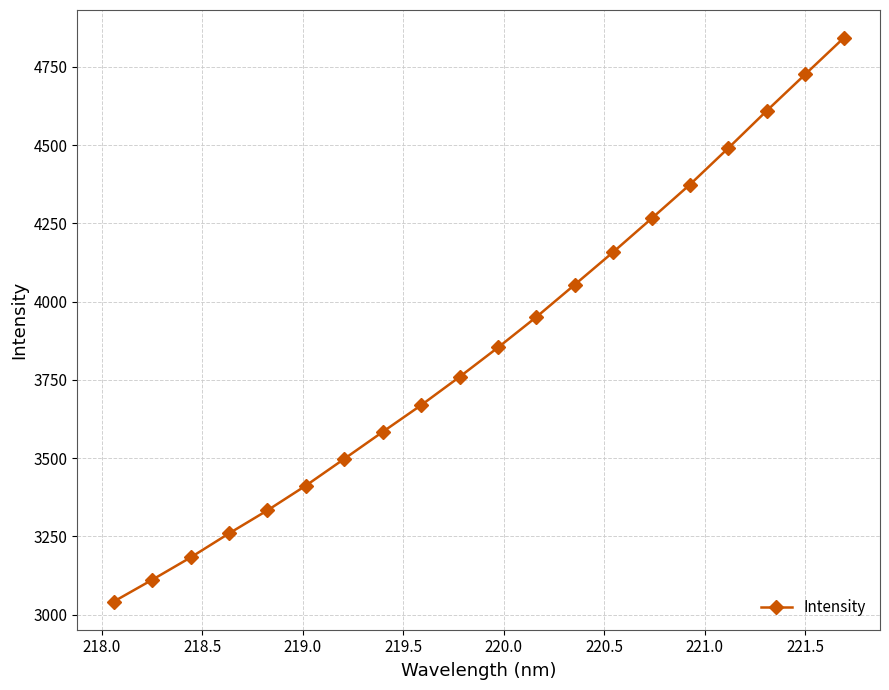

What is the difference between the maximum and second lowest values?

1730.0